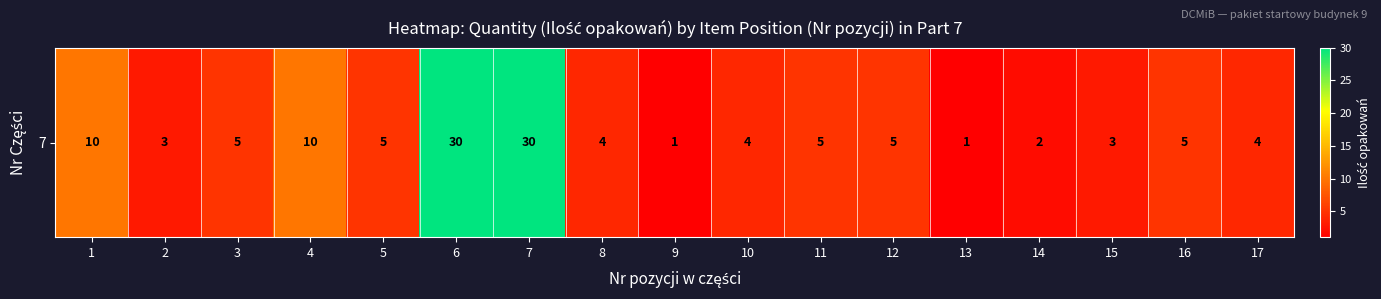

Reading right to left, transcribe all the data shown in this chart.

4	5	3	2	1	5	5	4	1	4	30	30	5	10	5	3	10